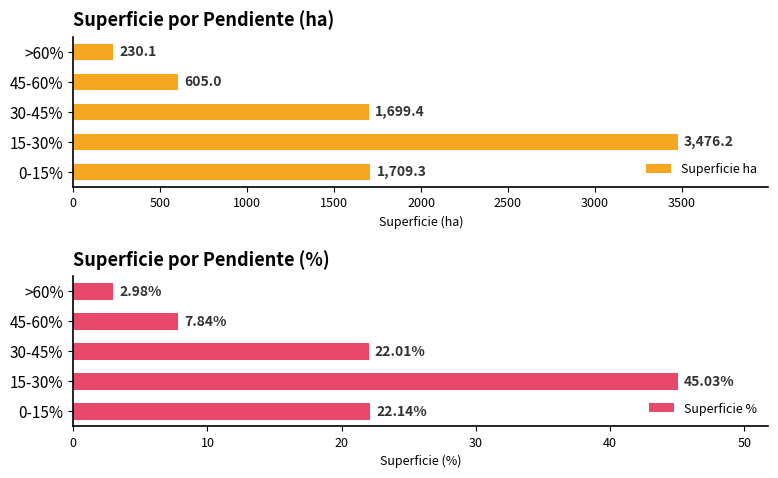

Are the bars grouped side by side (vs. stacked)?

Yes